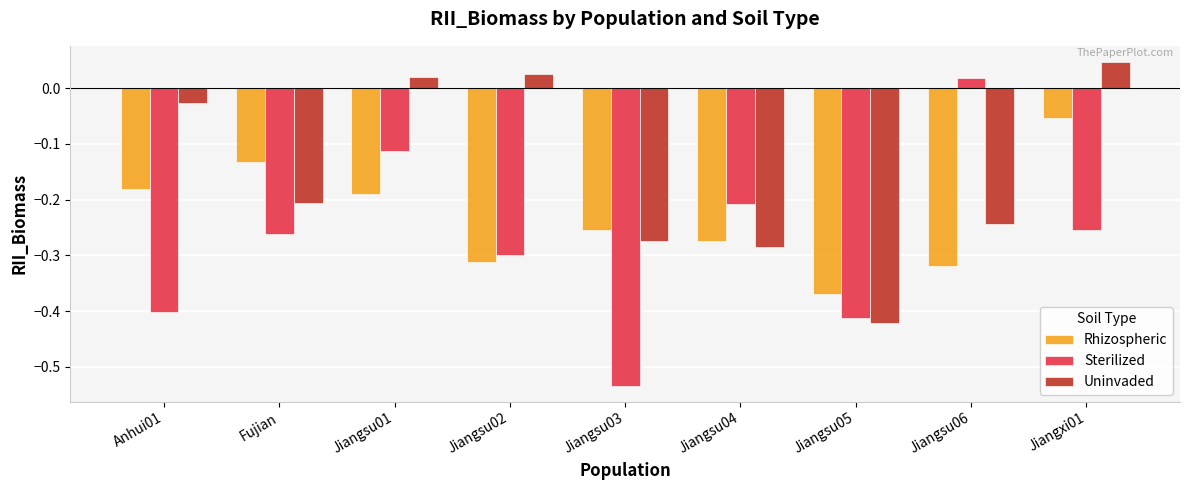

Between Jiangsu03 and Jiangsu06, which series saw the biggest shift?

Sterilized